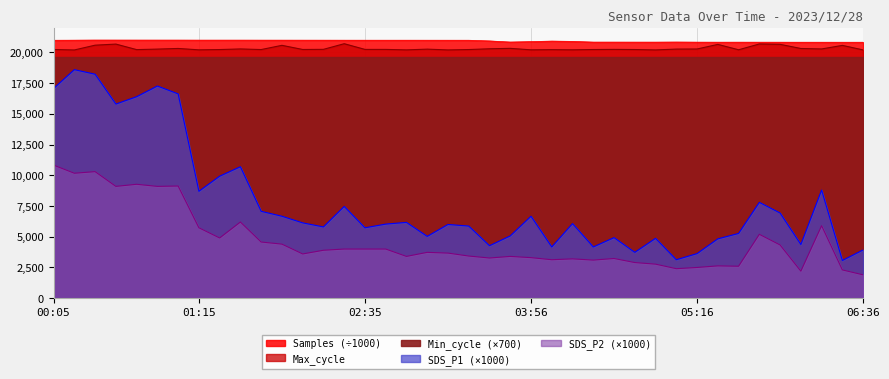

What is the total value across all series at 05:16?

47251.4